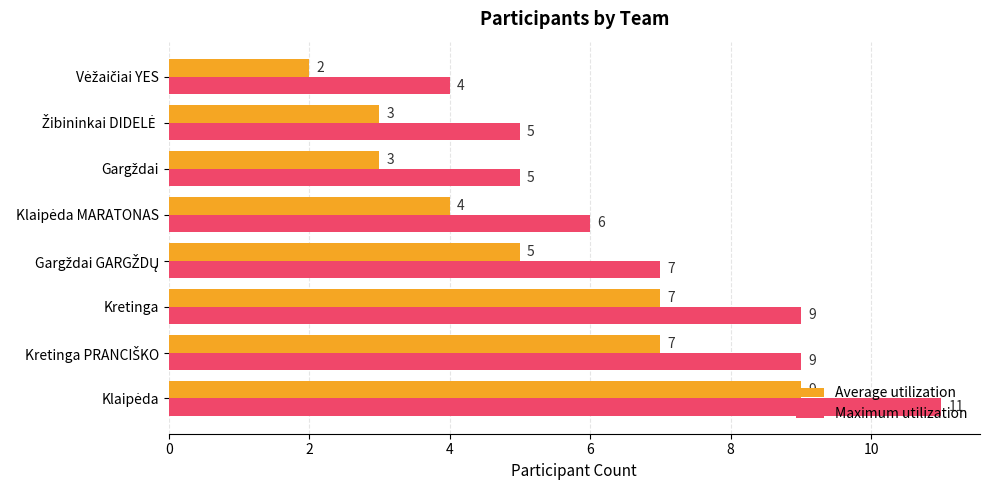

Which series has the largest total across all categories?

Maximum utilization